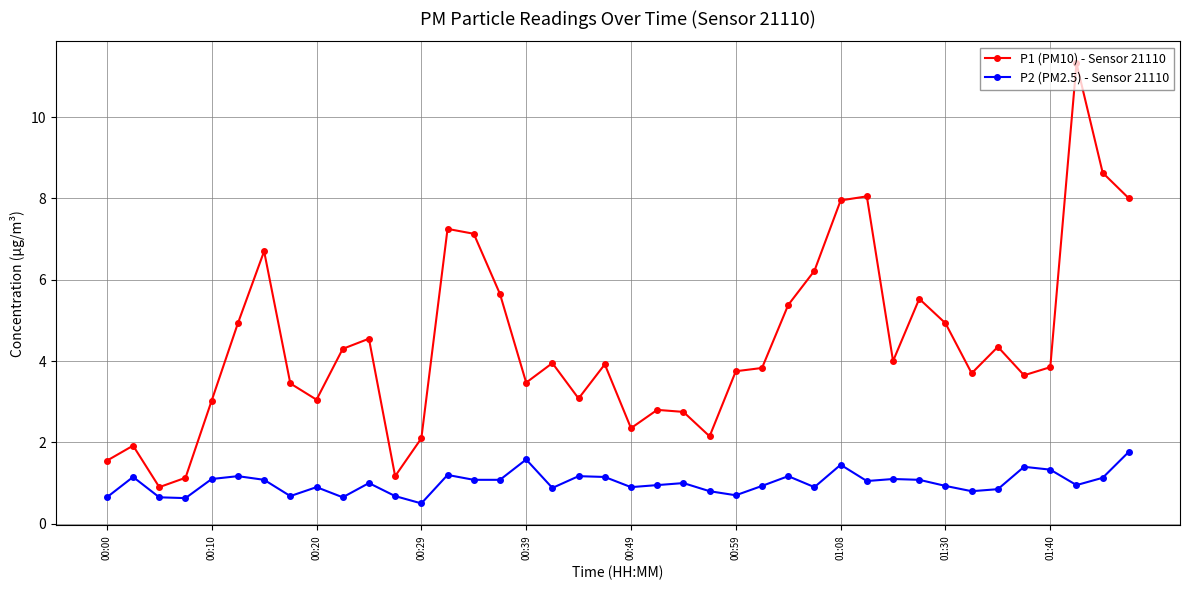

Which series has the largest range (max minus min)?

P1 (PM10) - Sensor 21110